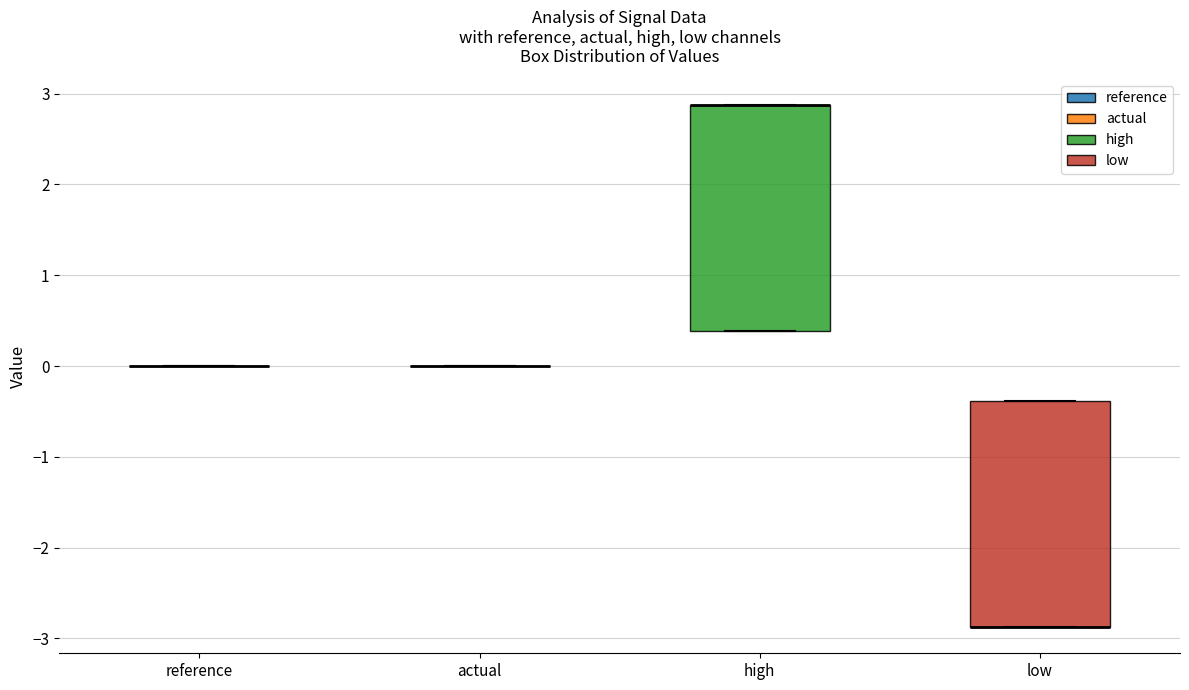

Reading left to right, transcribe this box plot: for each box, give where its median line is, the range the box spans, and where its two whiskers end, as read against the y-axis. The values are not printed on the chart, so give them approximately, as read against the axis.

reference: box collapsed to a line at 0.0, whiskers 0.0 to 0.0
actual: box collapsed to a line at 0.0, whiskers 0.0 to 0.0
high: median 2.9 (drawn on the box's upper edge), box 0.4 to 2.9, whiskers 0.4 to 2.9
low: median -2.9 (drawn on the box's lower edge), box -2.9 to -0.4, whiskers -2.9 to -0.4